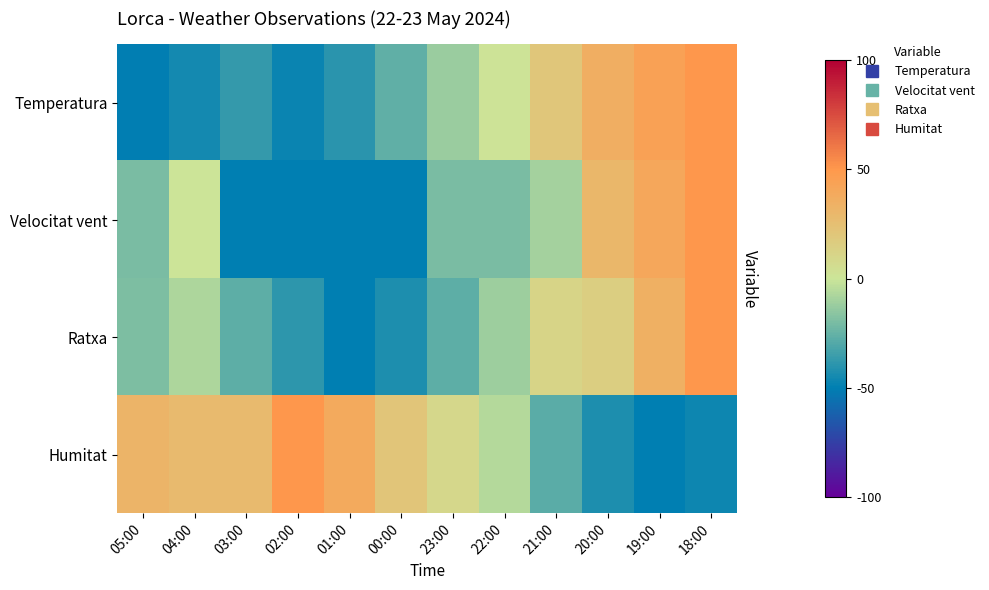

Which has a higher value, 22:00 or 04:00?

22:00